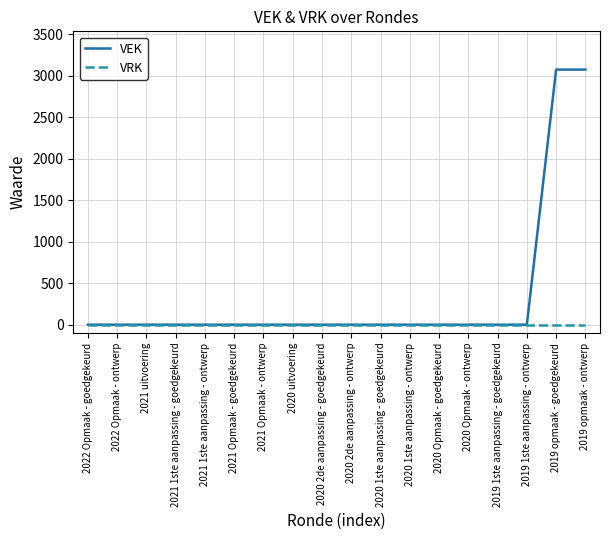

True or false: VRK has a value of 0 at 2021 1ste aanpassing - goedgekeurd.

True